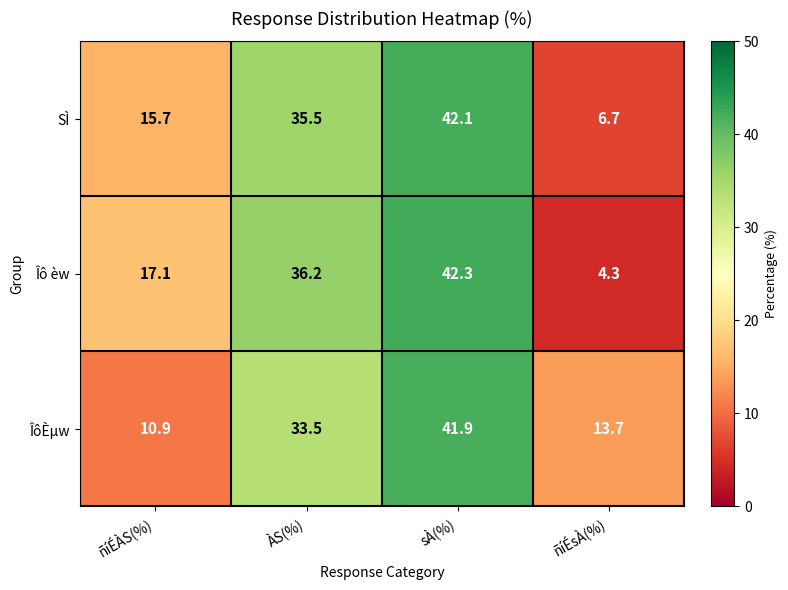

What is the average value of the ÎôÈµw series?

25.0